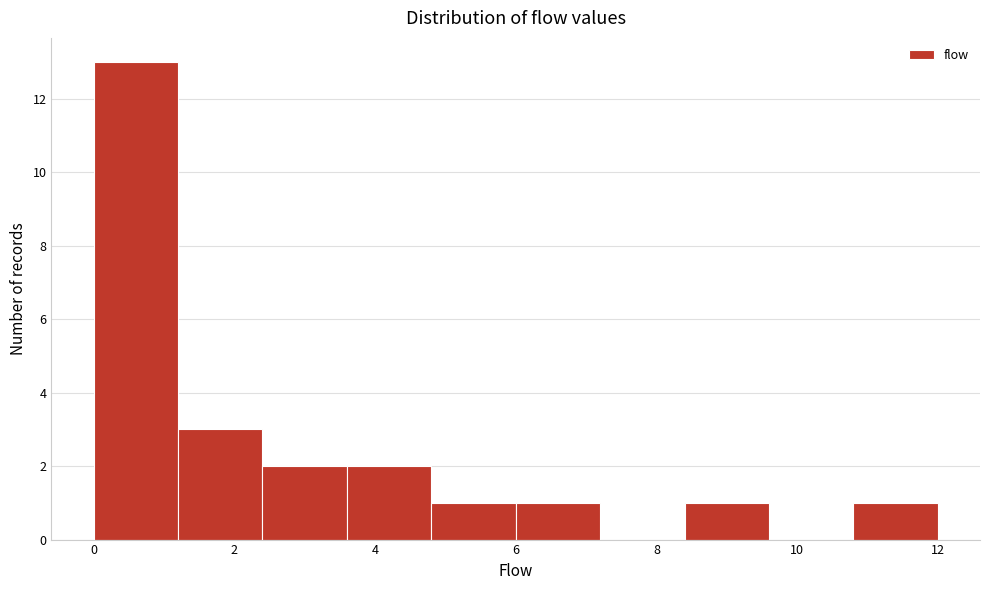

Over which range of the x-axis is the bar tallest?

0.0 to 1.2